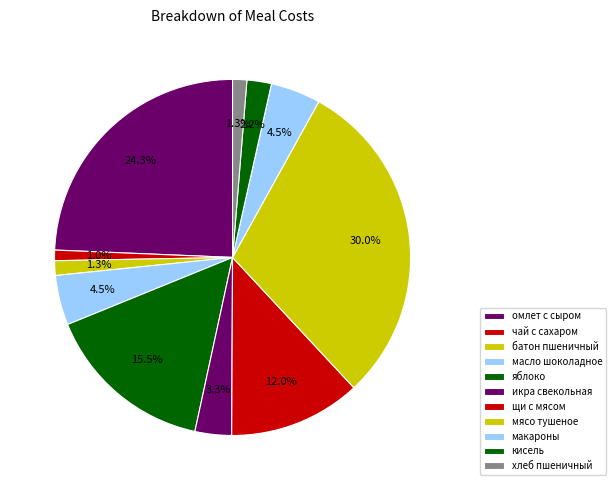

How many slices are in this pie chart?

11